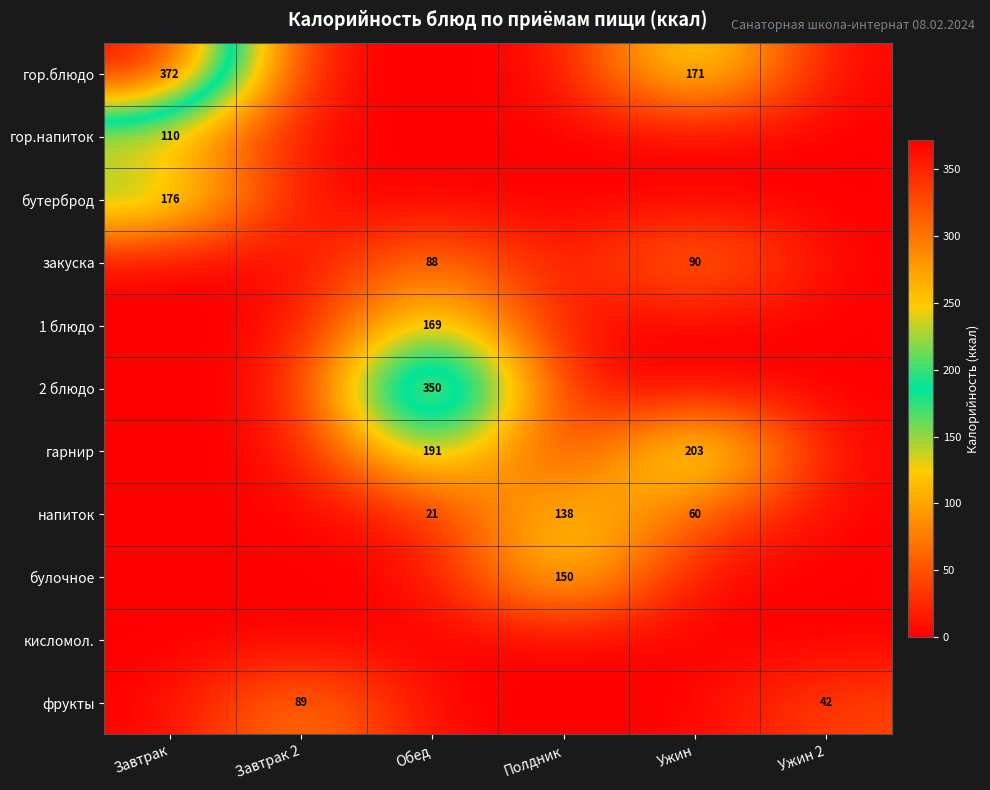

At how many categories does at least one series exceed 222?

2